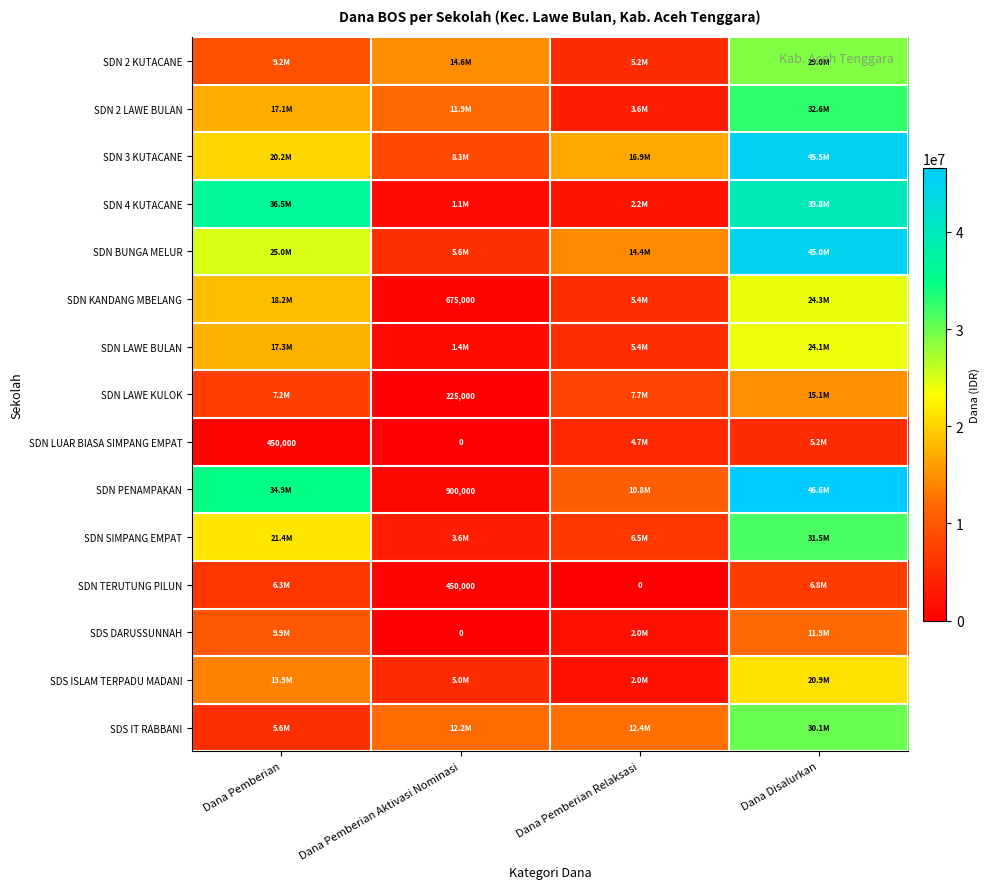

What is the greatest value displayed?

46575000